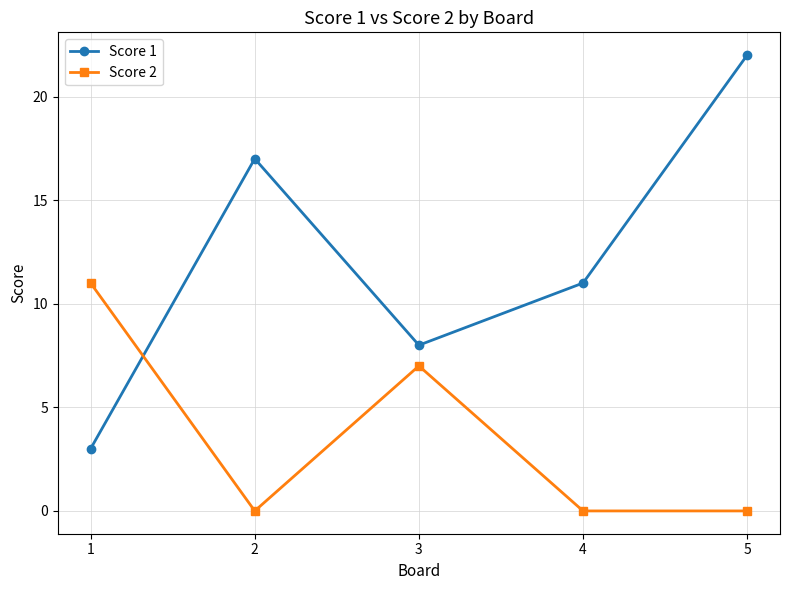

What is the total value across all series at 1?

14